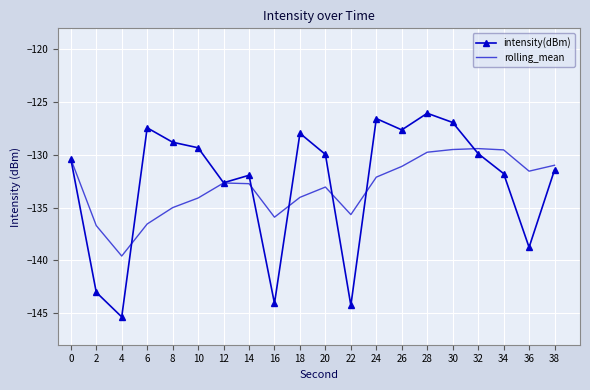

Between 24 and 34, which series saw the biggest shift?

intensity(dBm)